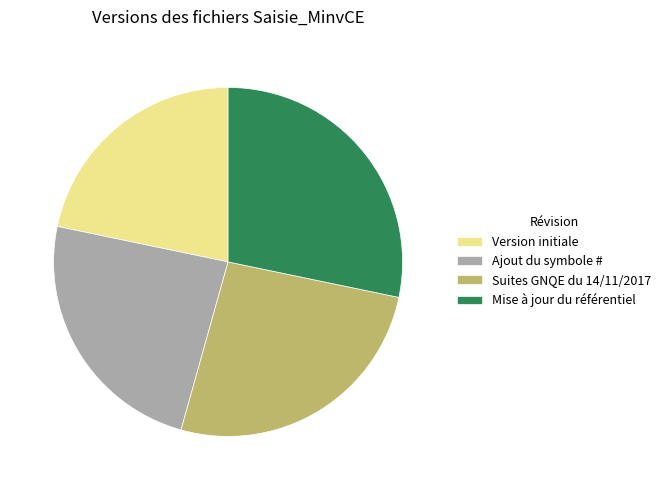

What is the smallest slice in the pie chart?

Version initiale